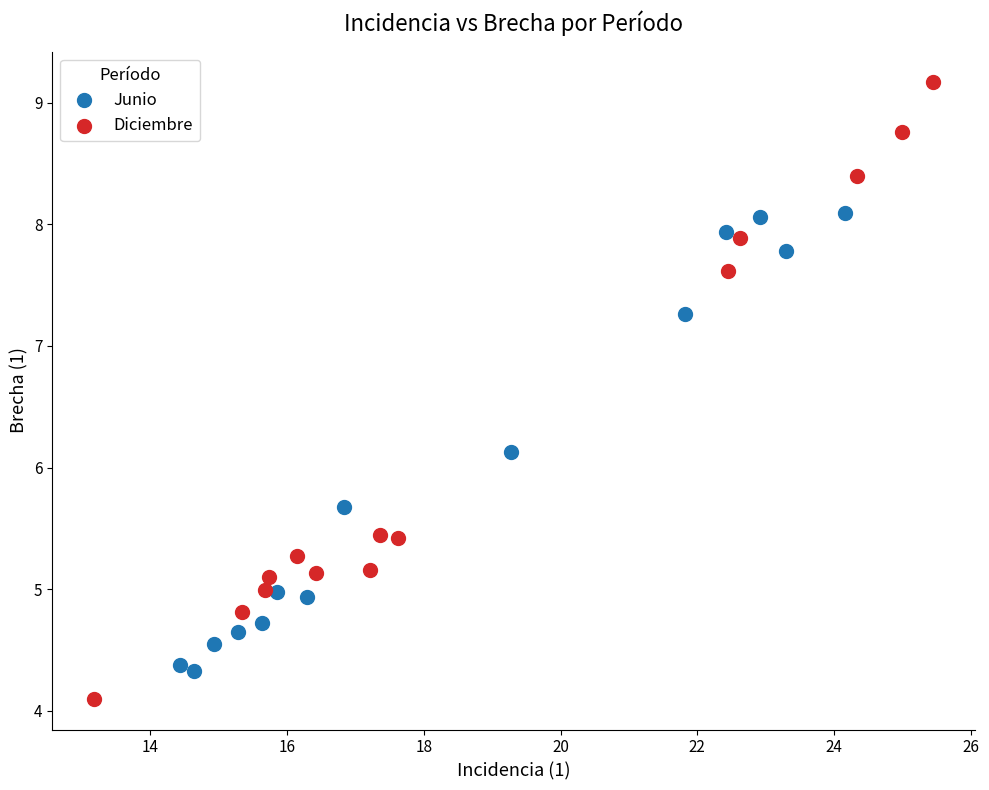

Which series contains the lowest Y value?

Diciembre